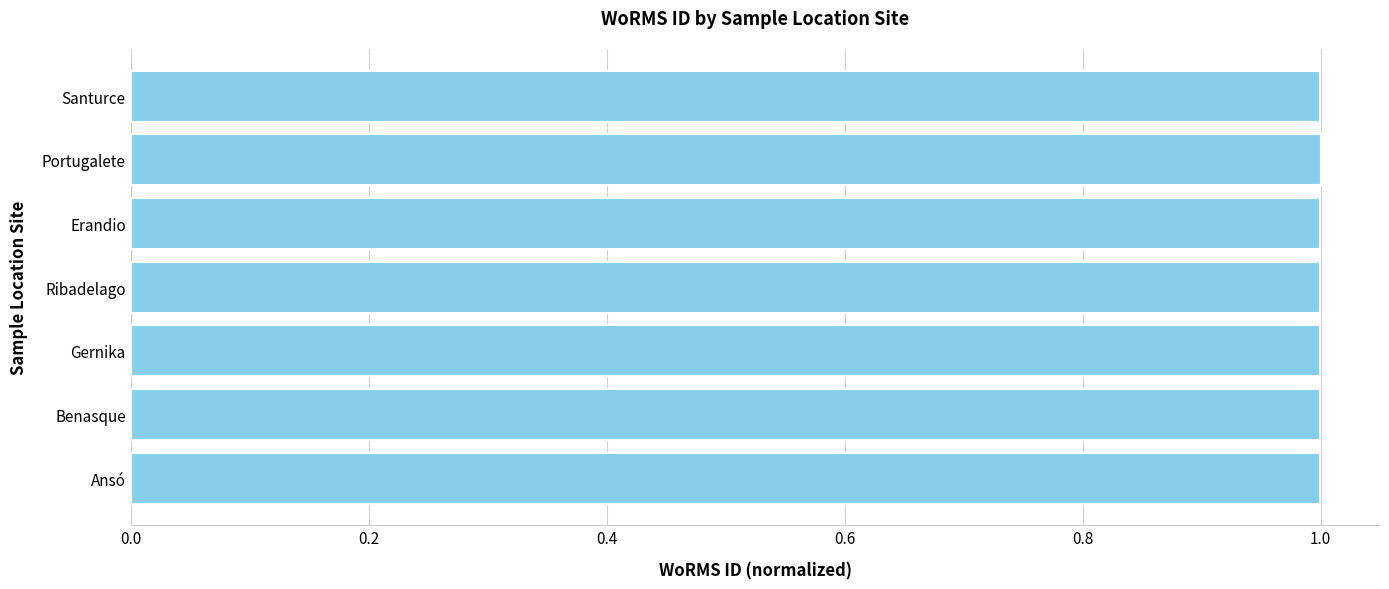

Reading top to bottom, transcribe all the data shown in this chart.

Santurce=1.0	Portugalete=1.0	Erandio=1.0	Ribadelago=1.0	Gernika=1.0	Benasque=1.0	Ansó=1.0